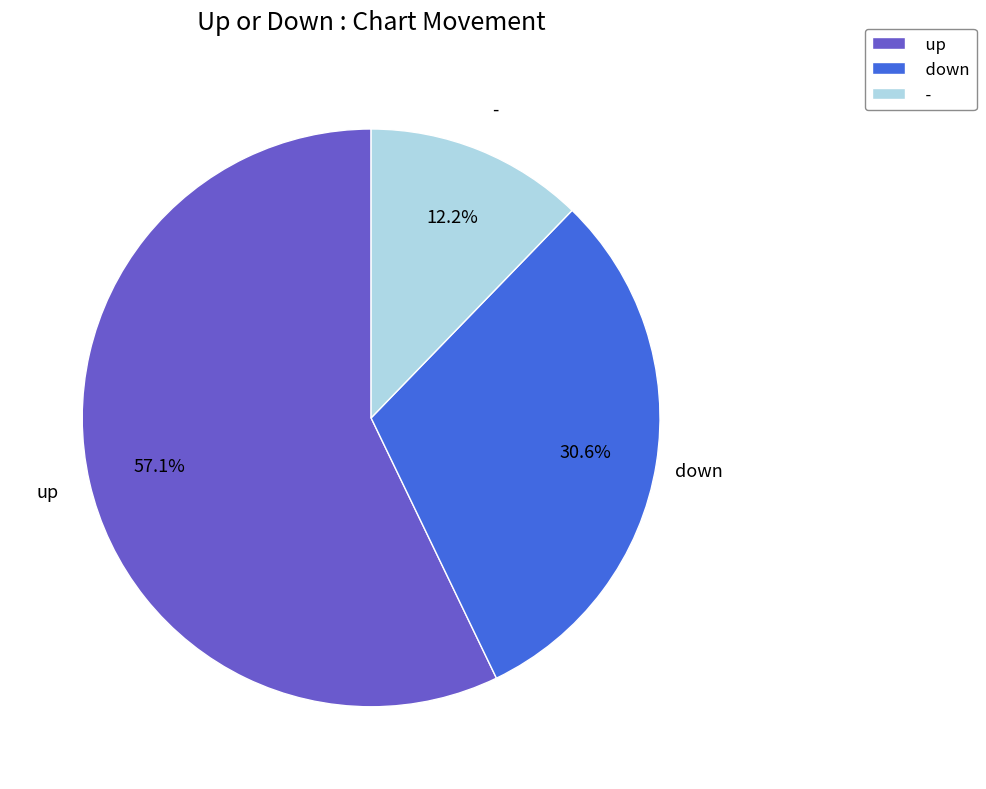

The up slice represents 57% of the pie. True or false?

True